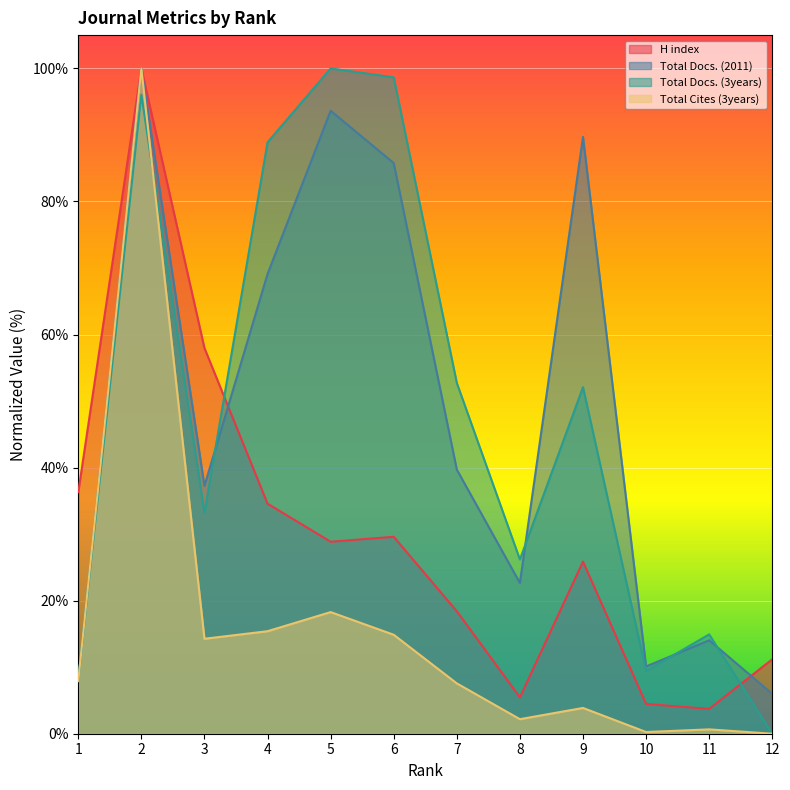

Reading left to right, extract all data points from this chart.

H index: 36.3	100.0	58.0	34.6	28.9	29.6	18.4	5.5	25.9	4.5	3.7	11.2
Total Docs. (2011): 7.9	100.0	37.3	69.1	93.6	85.8	39.7	22.7	89.7	10.1	14.0	6.0
Total Docs. (3years): 8.2	96.0	33.2	88.9	100.0	98.7	52.7	26.2	52.1	9.4	14.9	0.0
Total Cites (3years): 7.9	100.0	14.3	15.4	18.3	14.9	7.6	2.2	3.9	0.3	0.7	0.0